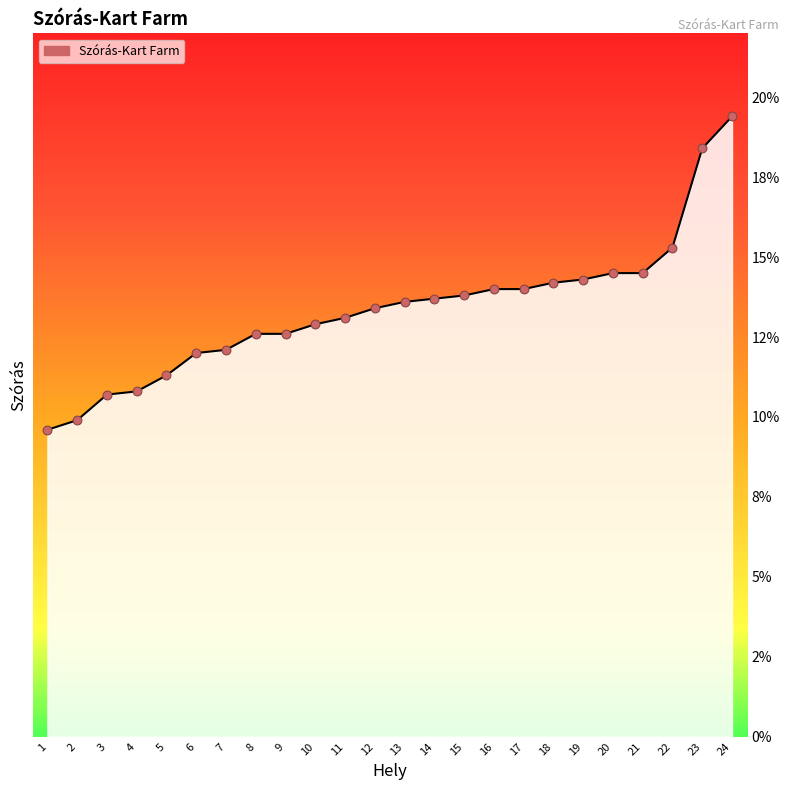

Between 2 and 12, which is larger?

12